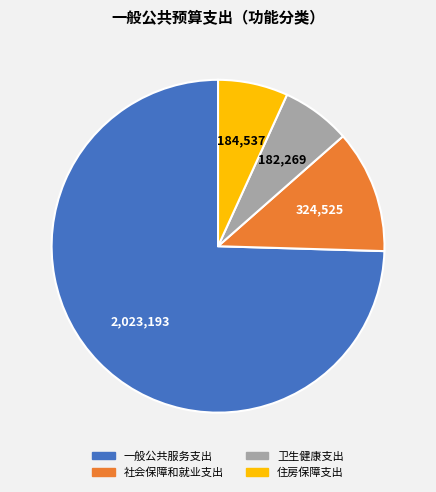

Does any single category account for the majority?

Yes